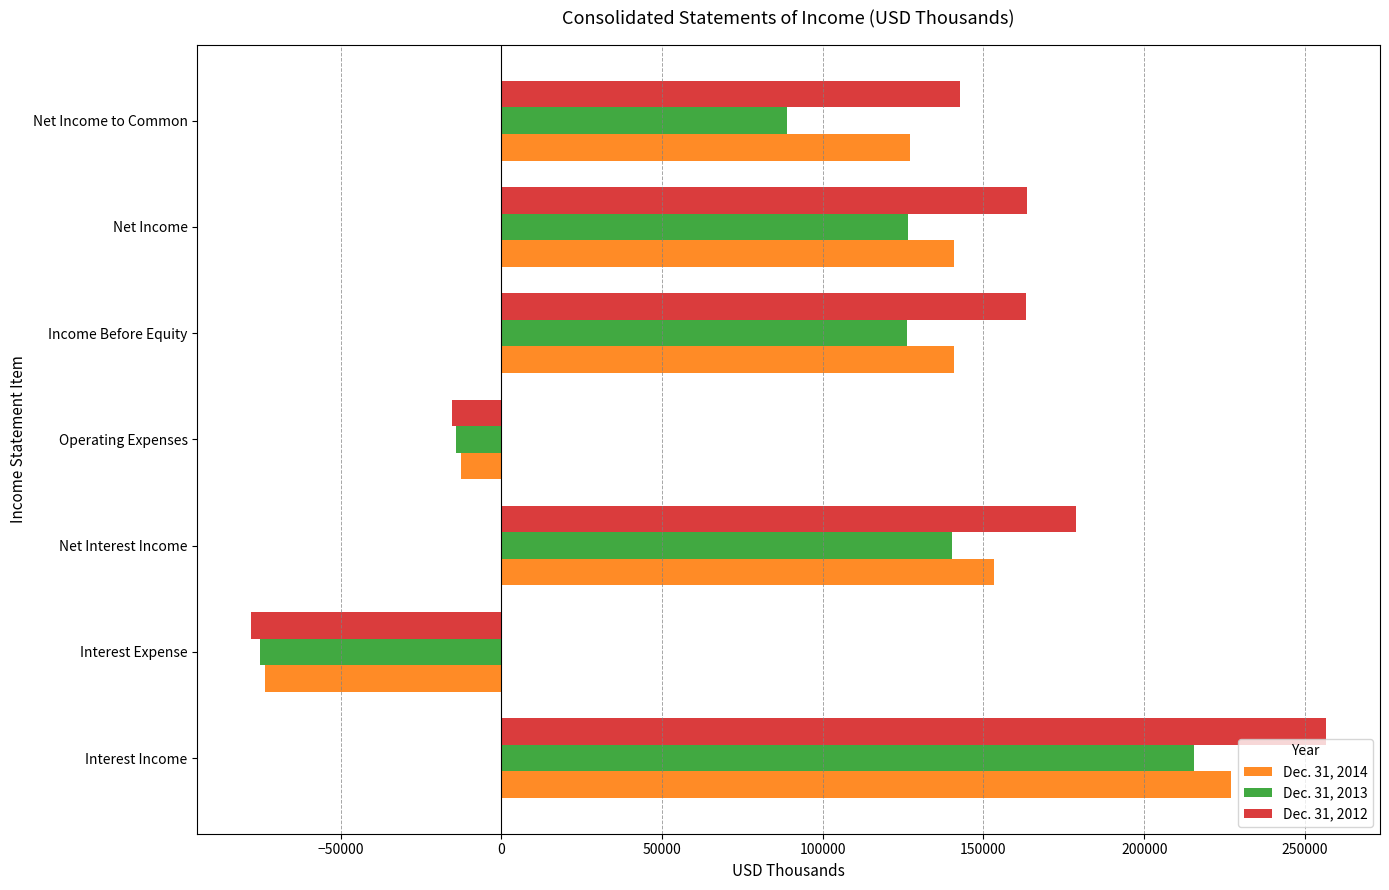

Which series has the largest range (max minus min)?

Dec. 31, 2012